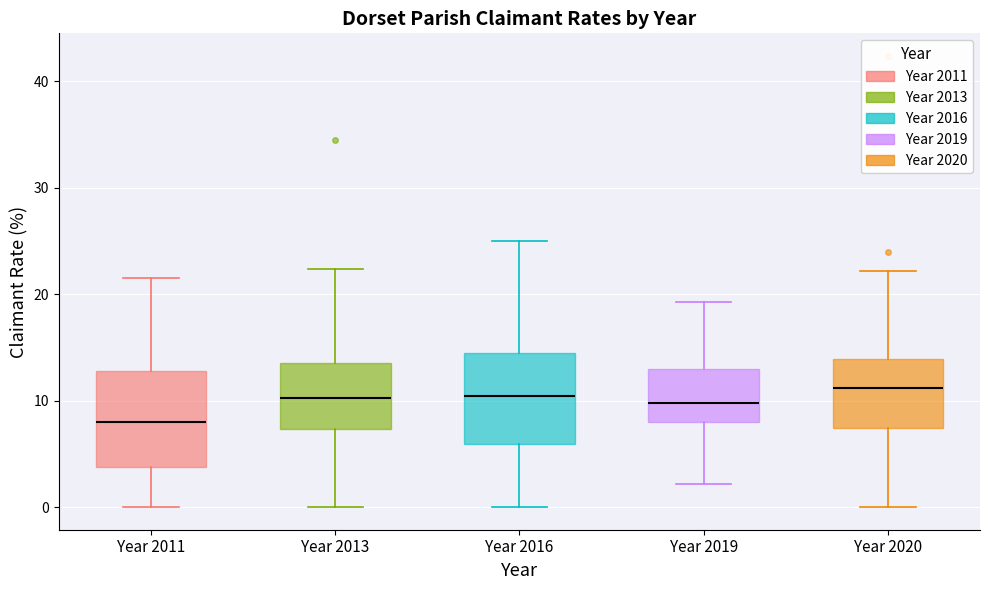

Which box's median line is the lowest?

Year 2011